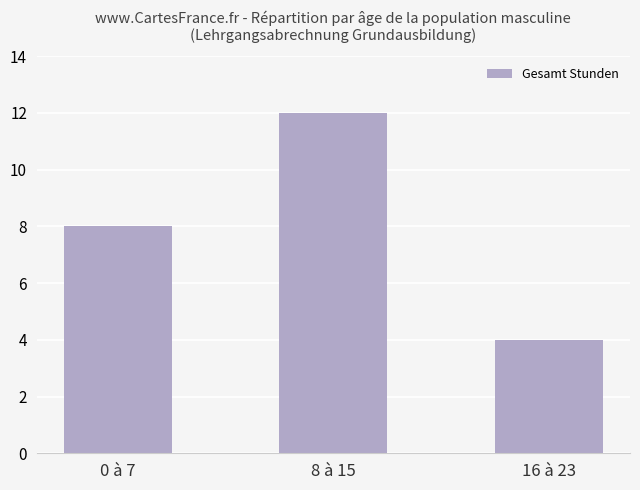

Is it true that the value at 16 à 23 is 2?

False